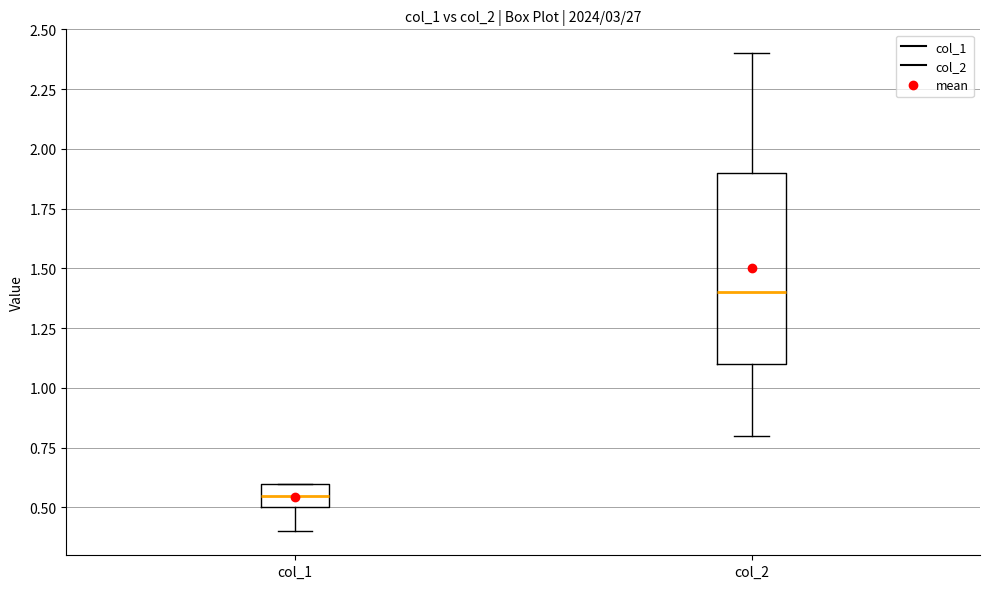

Which box's median line is the highest?

col_2